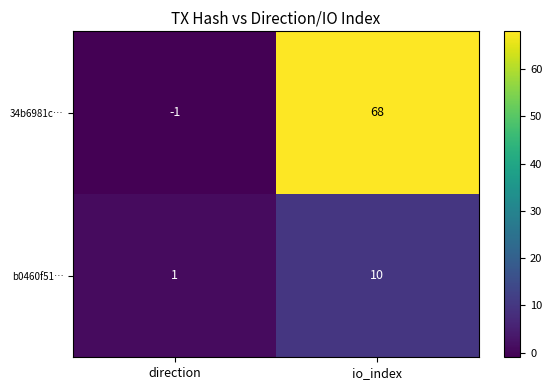

What is the maximum value shown in the chart?

68